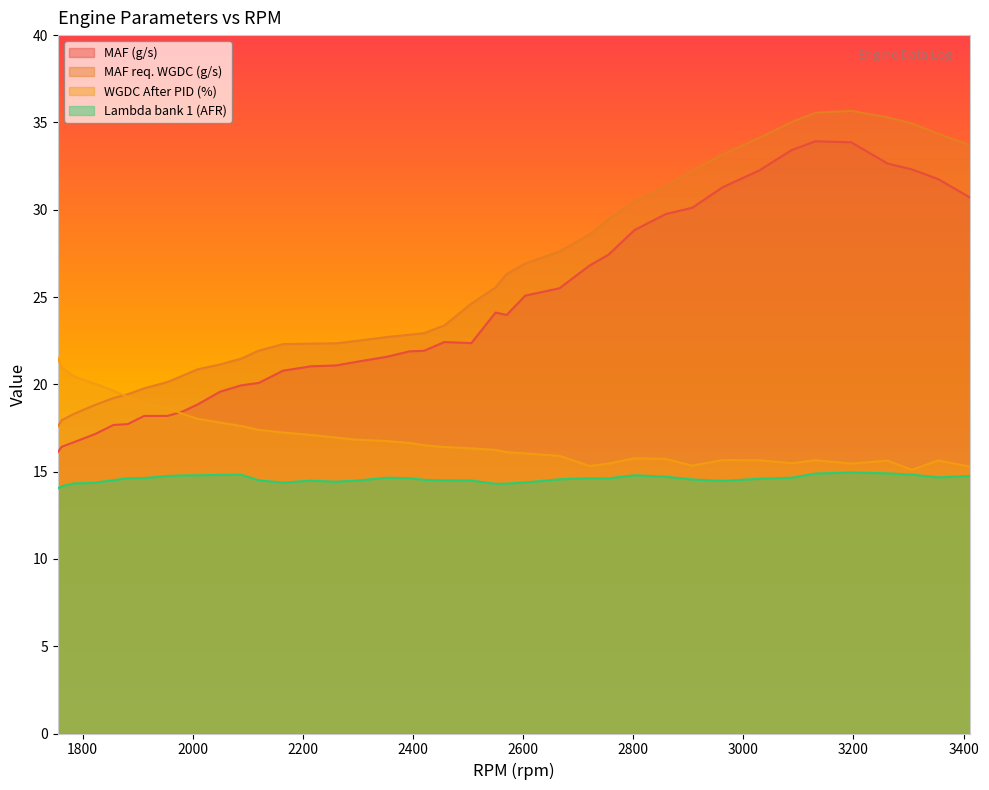

List the series in order of their overall mean, highest first.

MAF req. WGDC (g/s), MAF (g/s), WGDC After PID (%), Lambda bank 1 (AFR)